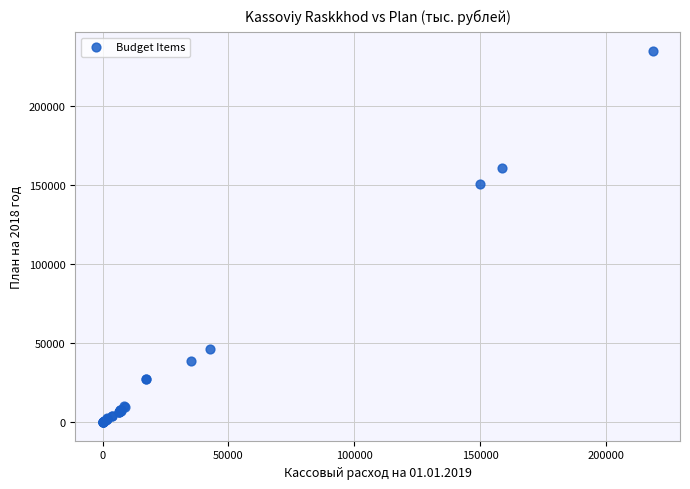

What Y value in the scatter plot is closest to 117272?

150173.0